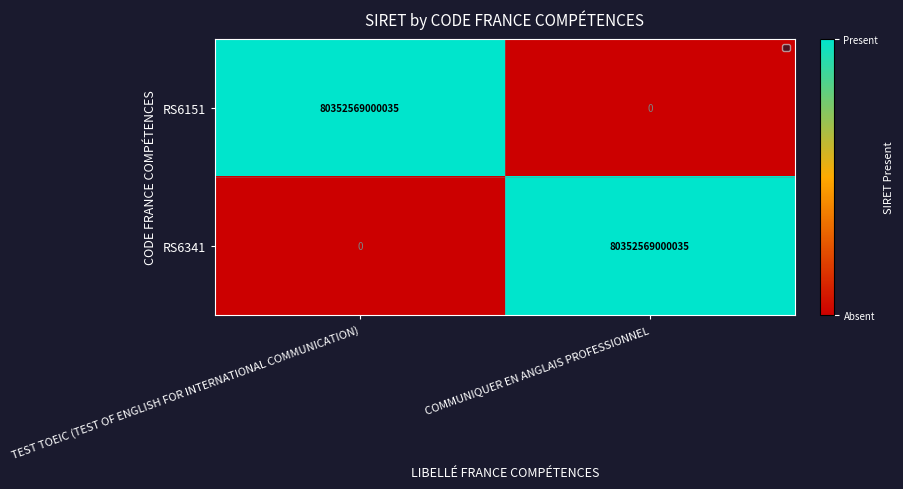

What is the difference between the RS6341 values at COMMUNIQUER EN ANGLAIS PROFESSIONNEL and TEST TOEIC (TEST OF ENGLISH FOR INTERNATIONAL COMMUNICATION)?

1